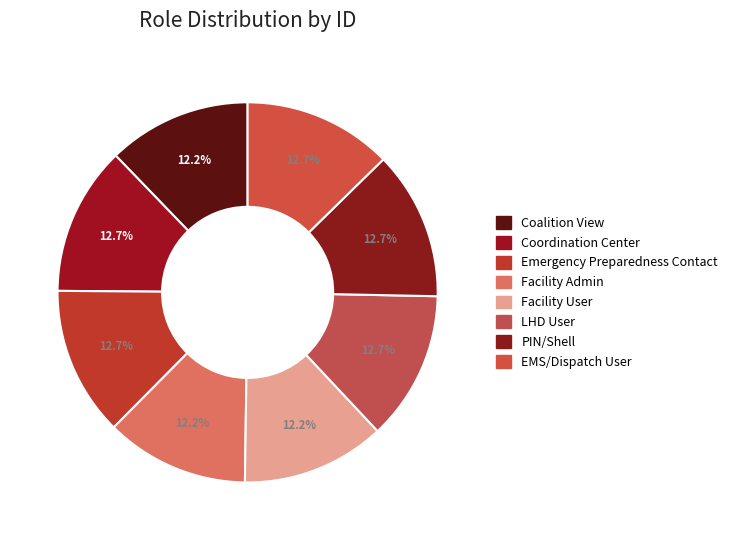

True or false: Emergency Preparedness Contact accounts for 13% of the total.

True